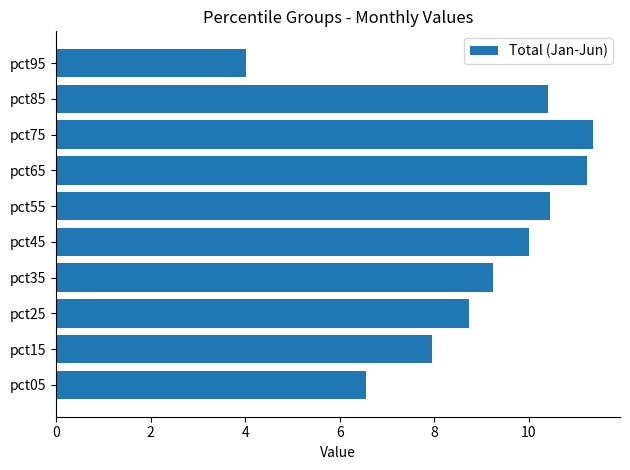

What is the difference between the maximum and minimum values?

7.3